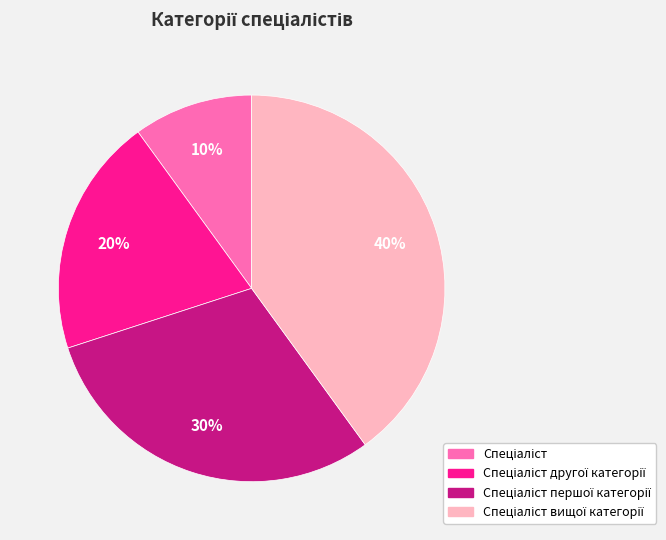

To the nearest percent, what is the average slice percentage?

25%